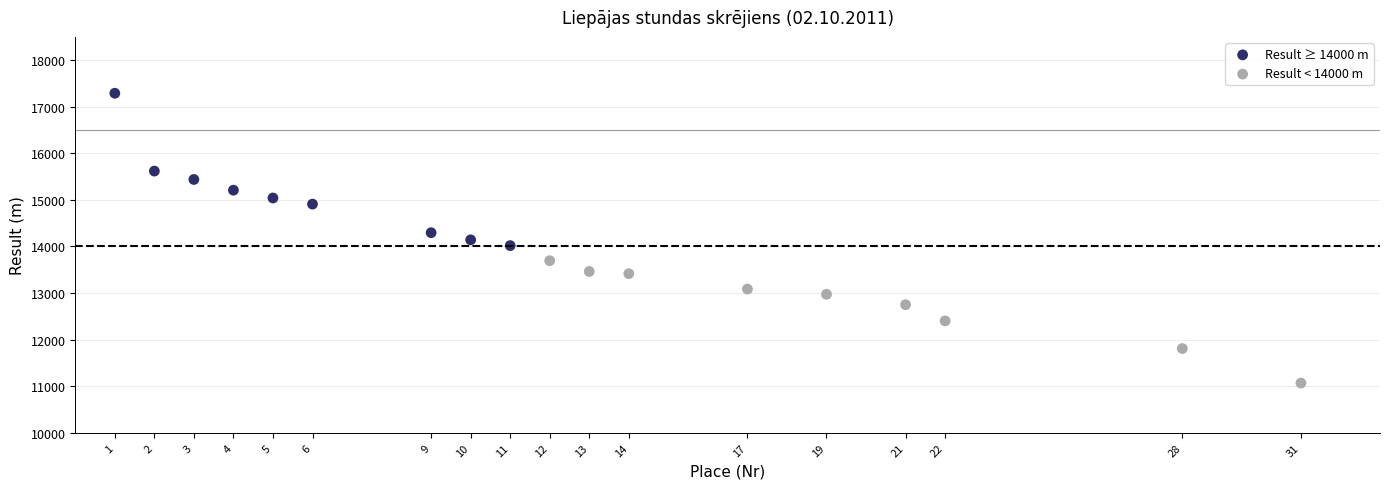

Which series has the largest Y range (max minus min)?

Result ≥ 14000 m